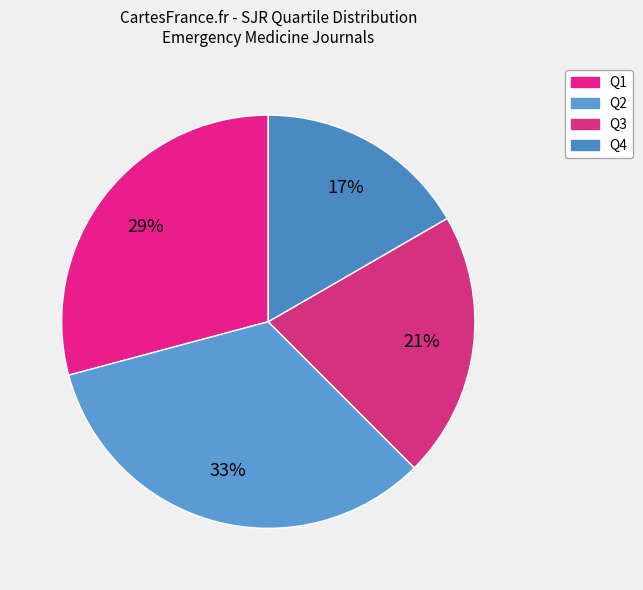

Rank the categories by value from lowest to highest.

Q4, Q3, Q1, Q2